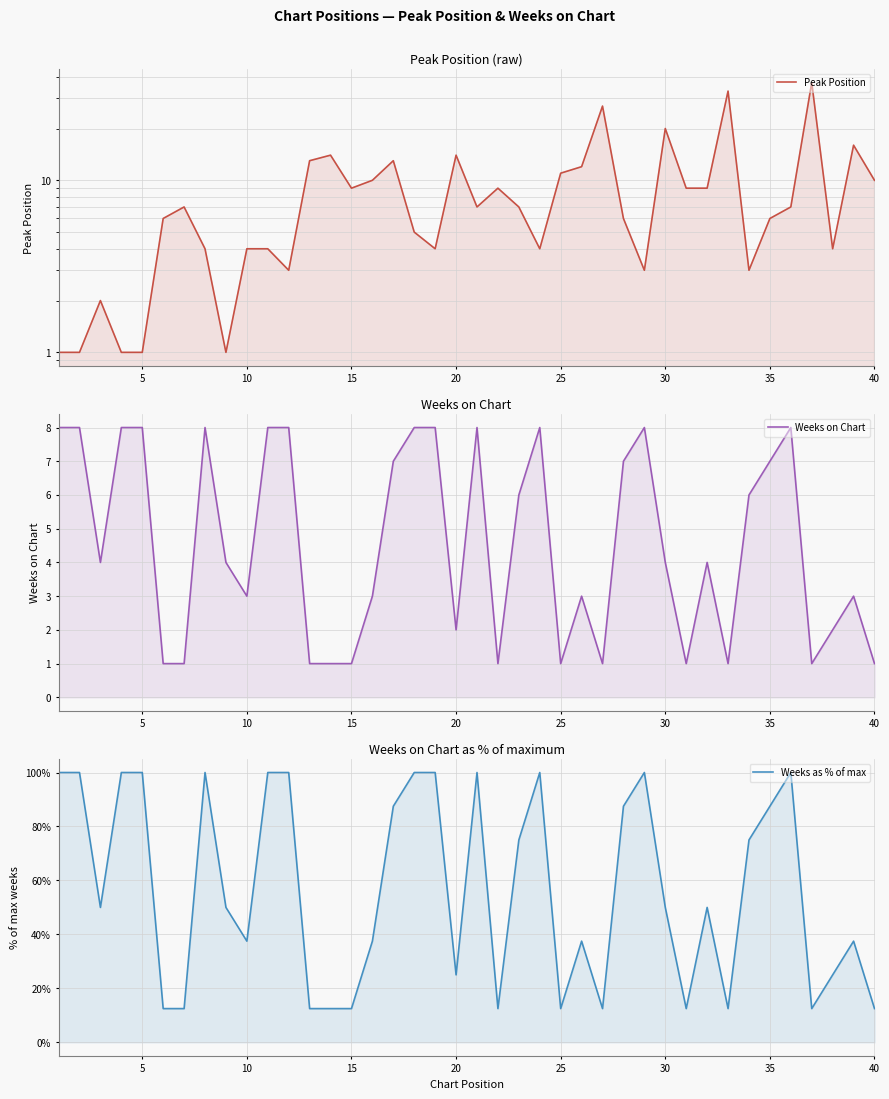

How many Weeks on Chart values are between 1 and 8?

40